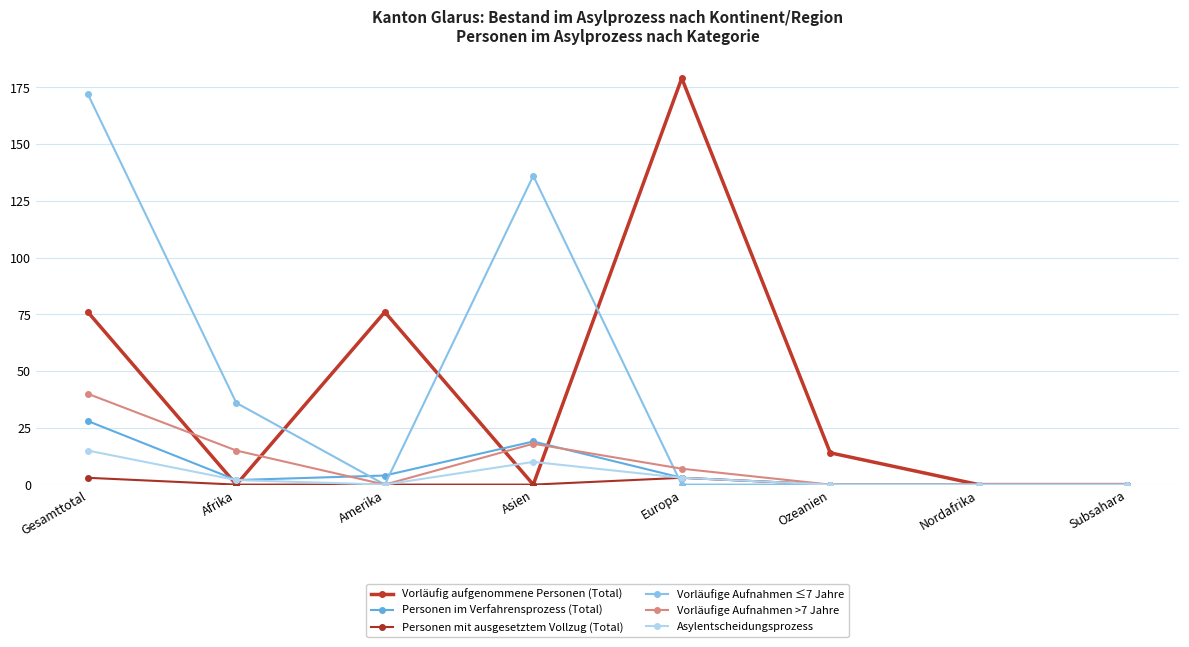

The Vorläufig aufgenommene Personen (Total) series shows 0 at Subsahara. True or false?

True